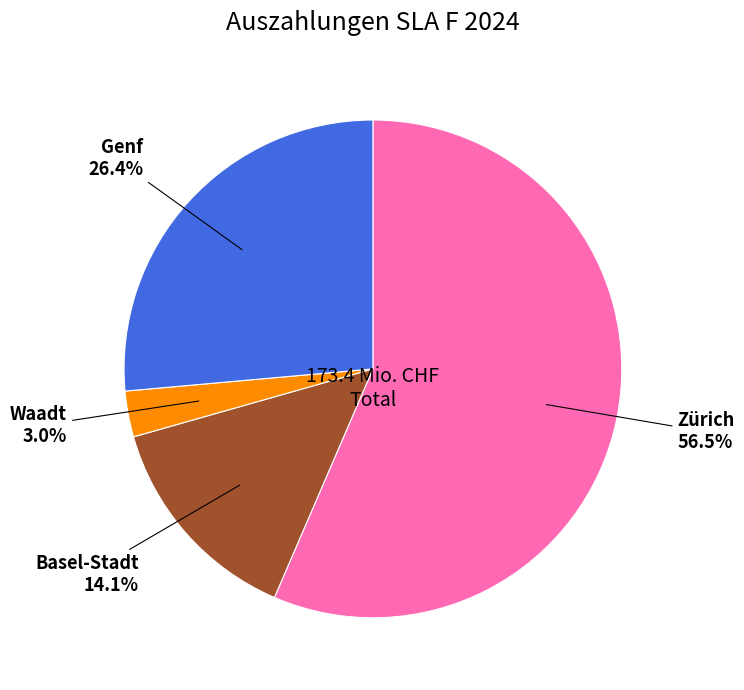

Which category has the smallest portion of the pie?

Waadt